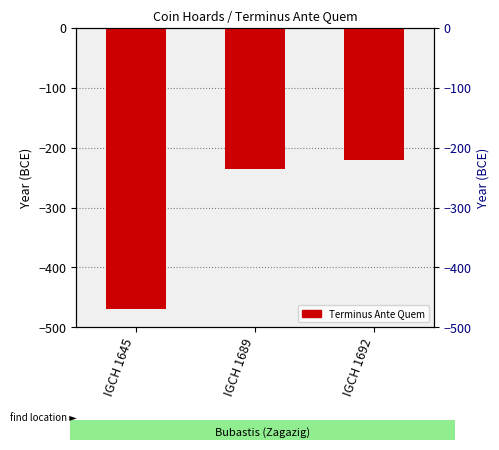

Reading left to right, what are all the values shown in this chart?

-470	-235	-220